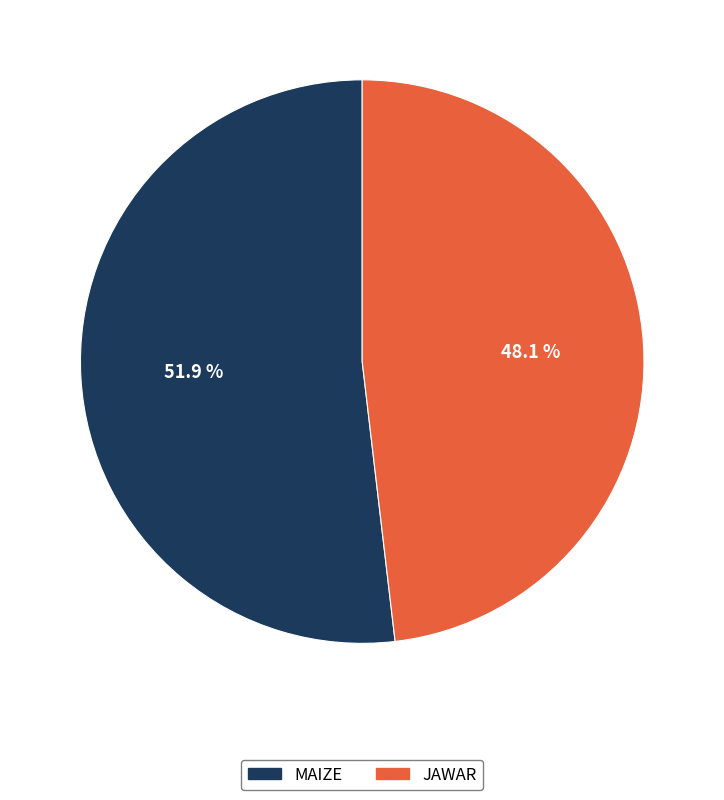

To the nearest percent, what percentage of the pie is JAWAR?

48%